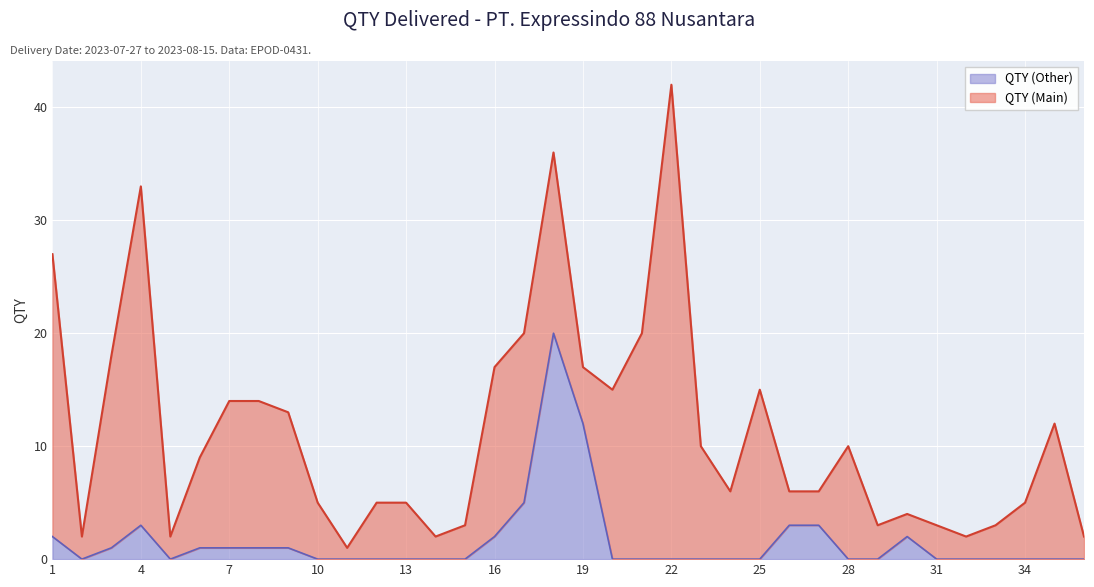

What is the sum of all values?

57